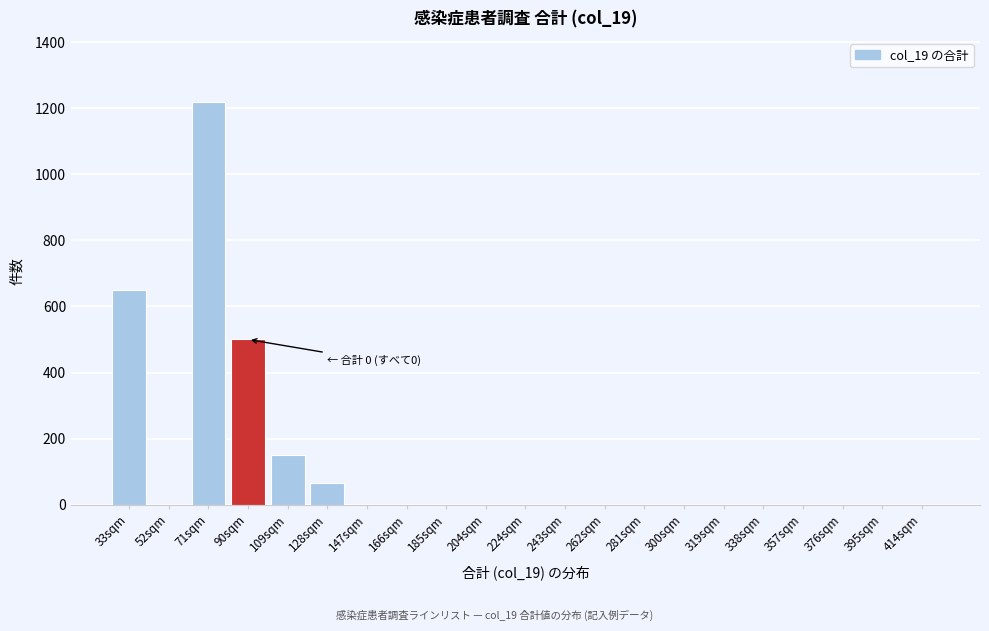

Reading left to right, transcribe all the data shown in this chart.

33sqm=650	52sqm=0	71sqm=1220	90sqm=500	109sqm=150	128sqm=65	147sqm=0	166sqm=0	185sqm=0	204sqm=0	224sqm=0	243sqm=0	262sqm=0	281sqm=0	300sqm=0	319sqm=0	338sqm=0	357sqm=0	376sqm=0	395sqm=0	414sqm=0